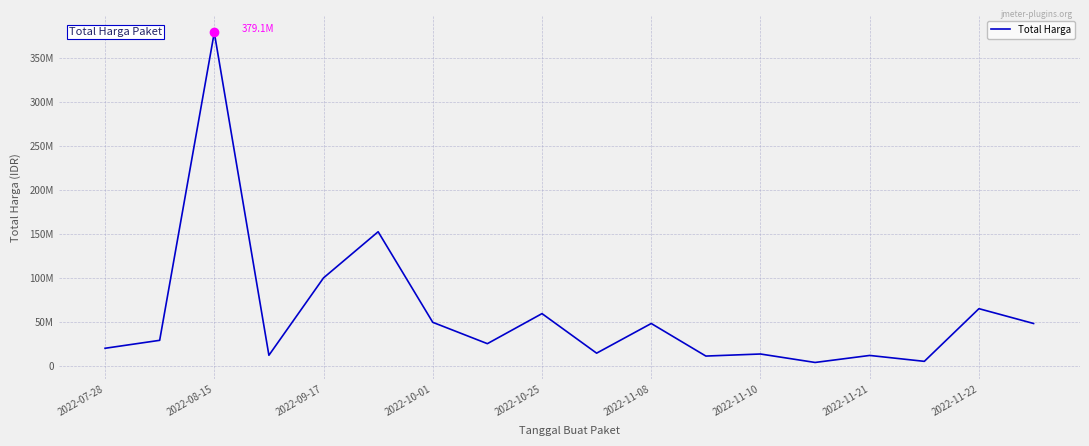

Does the chart display data point markers on the line(s)?

No